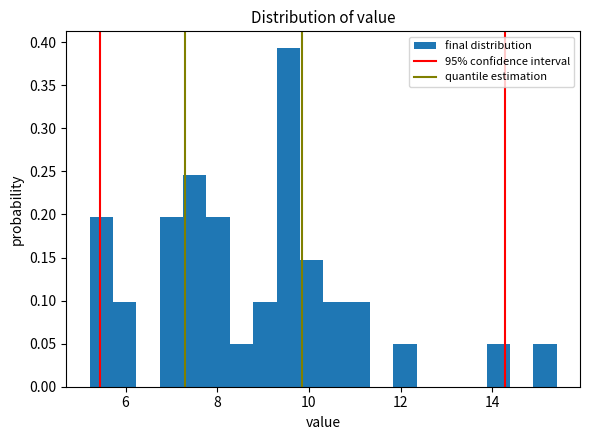

Around what value on the x-axis is the tallest bar? Give the approximate position of its centre, as read against the axis.

9.6